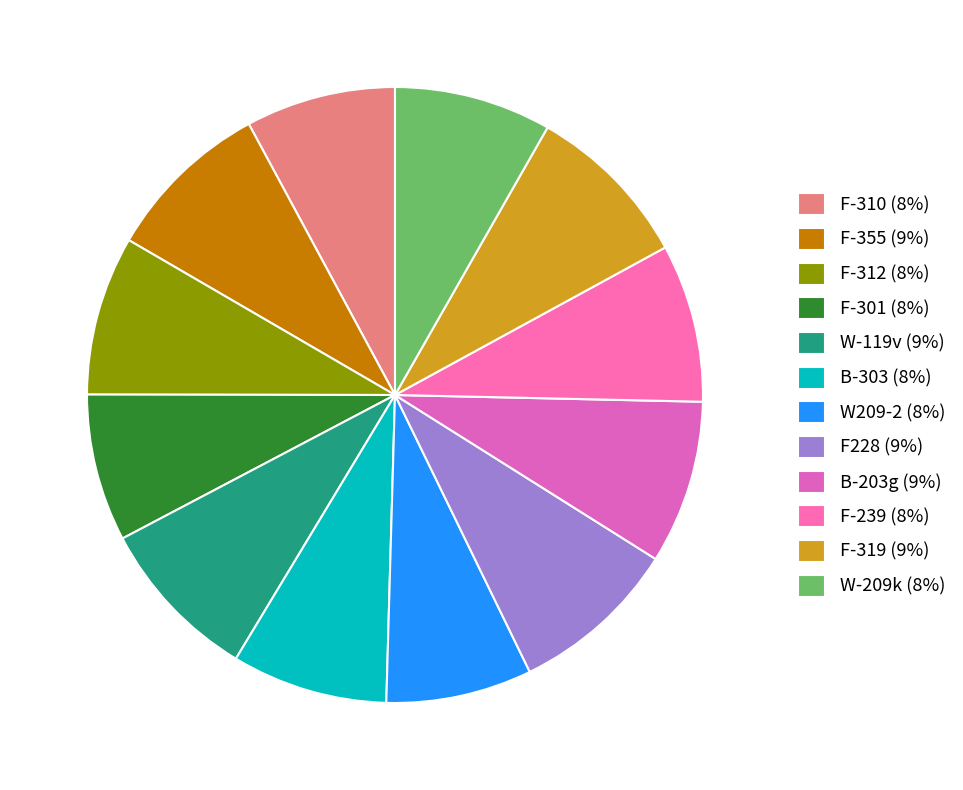

Which slice is the largest?

F228